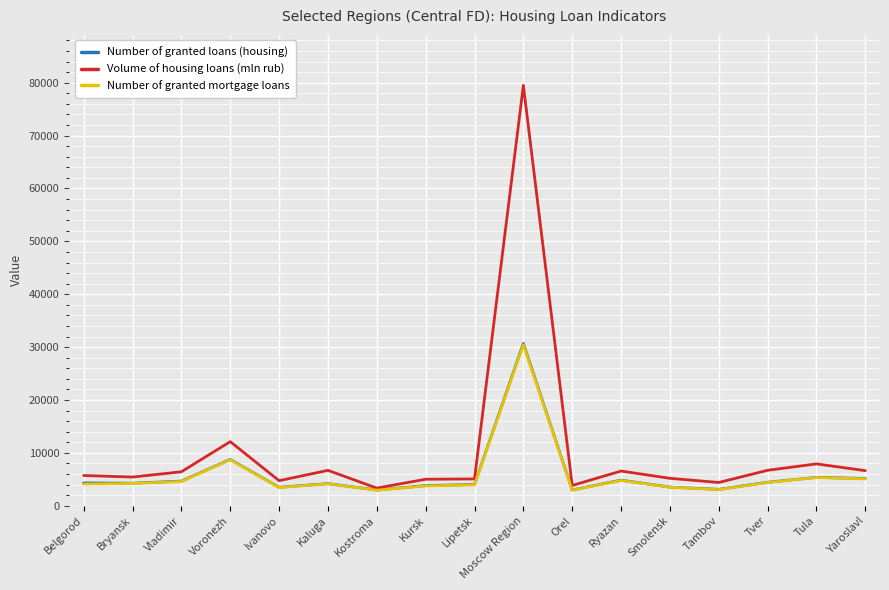

Which series has the largest total across all categories?

Volume of housing loans (mln rub)